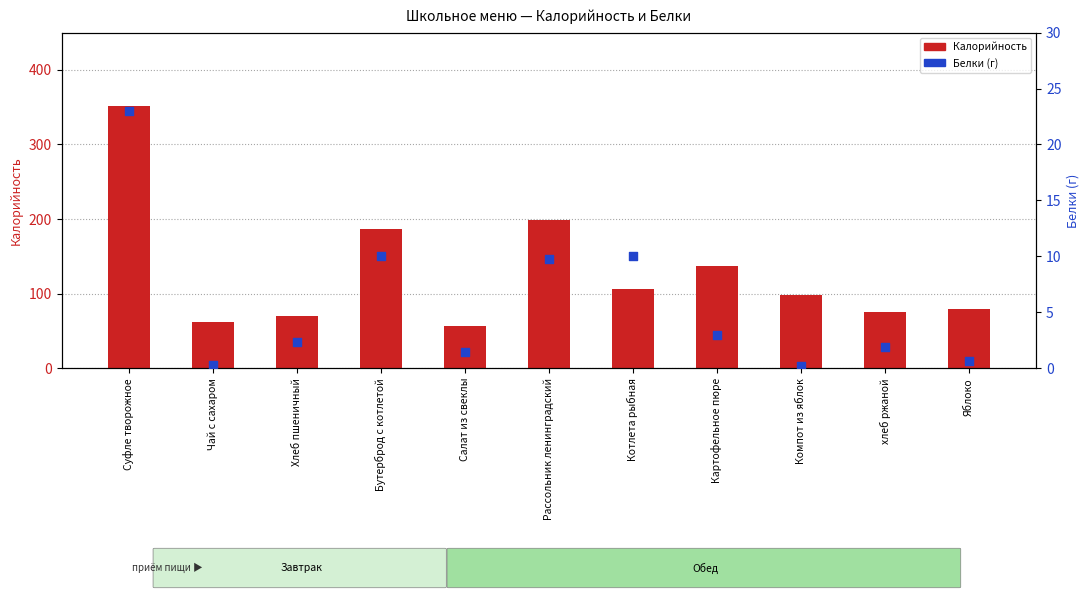

What is the total value across all series at Хлеб пшеничный?

72.5